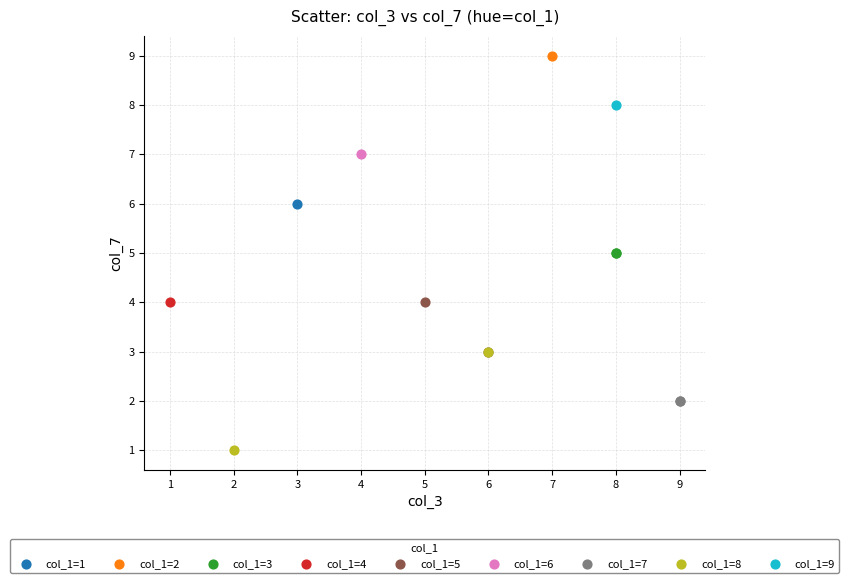

What are all the series names shown in the legend?

col_1=1, col_1=2, col_1=3, col_1=4, col_1=5, col_1=6, col_1=7, col_1=8, col_1=9